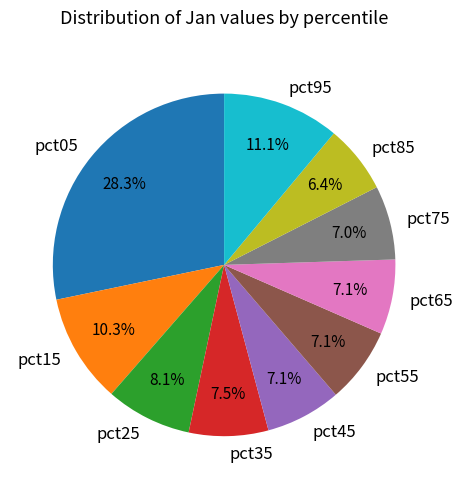

Which category has the smallest portion of the pie?

pct85